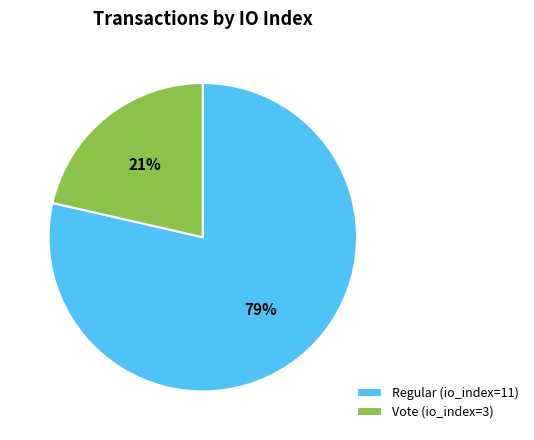

Which slice is the smallest?

Vote (io_index=3)